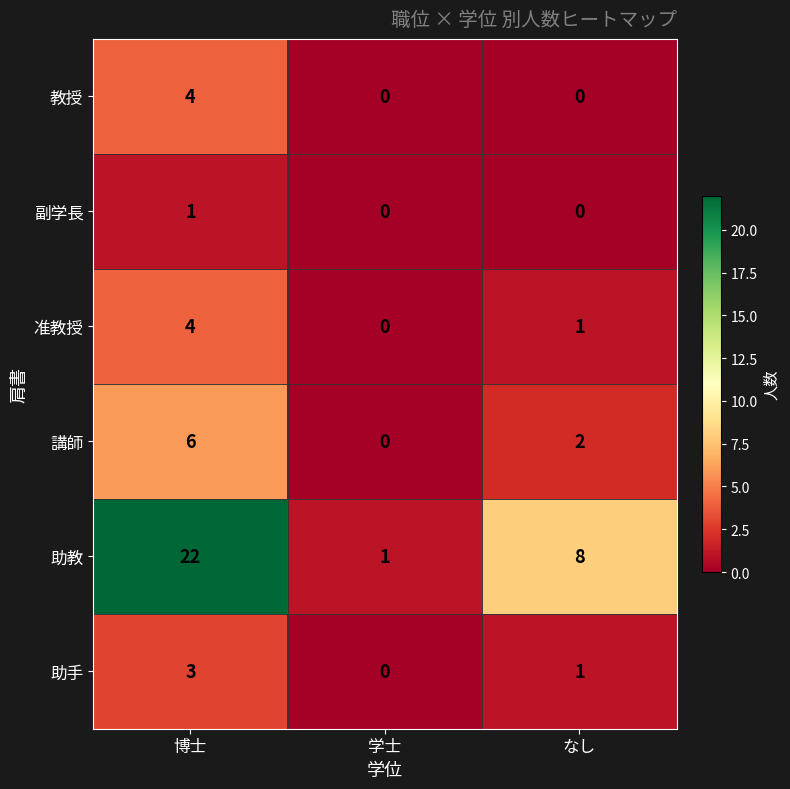

Is it true that 副学長 equals 0 at 博士?

False